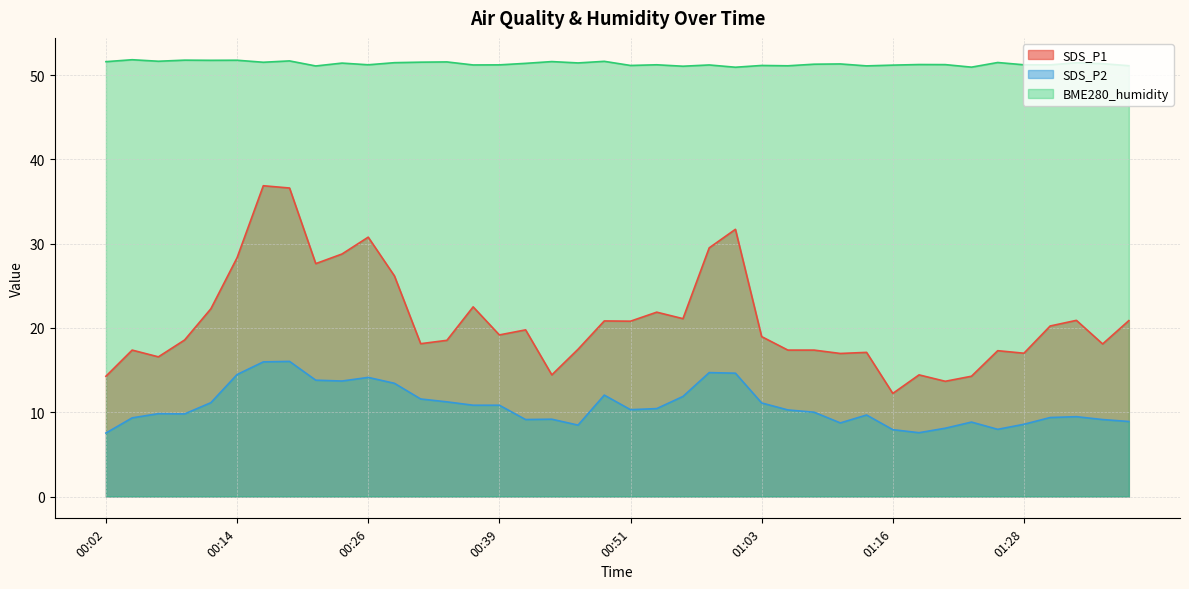

Does the chart have visible grid lines?

Yes